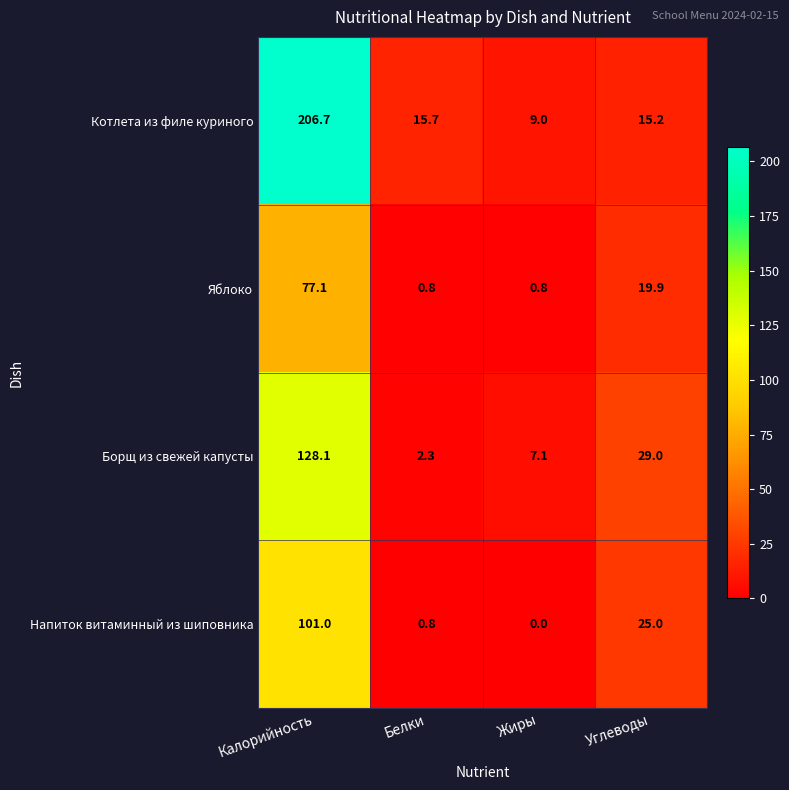

Where is Напиток витаминный из шиповника nearest to the value 50?

Углеводы